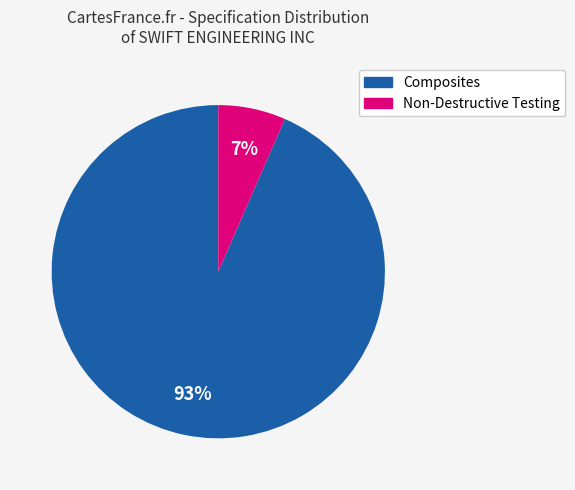

To the nearest percent, what is the average slice percentage?

50%